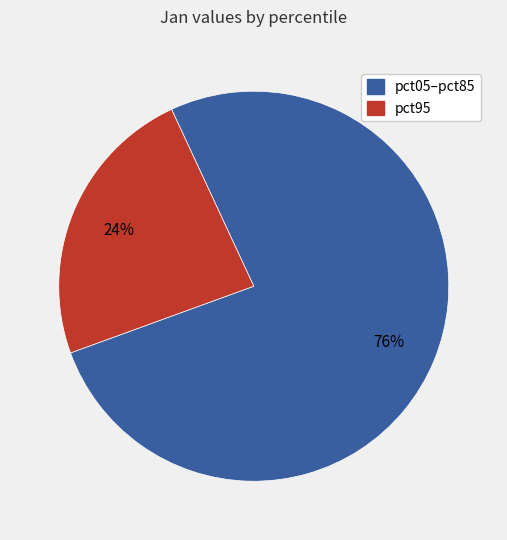

Which slice is the smallest?

pct95